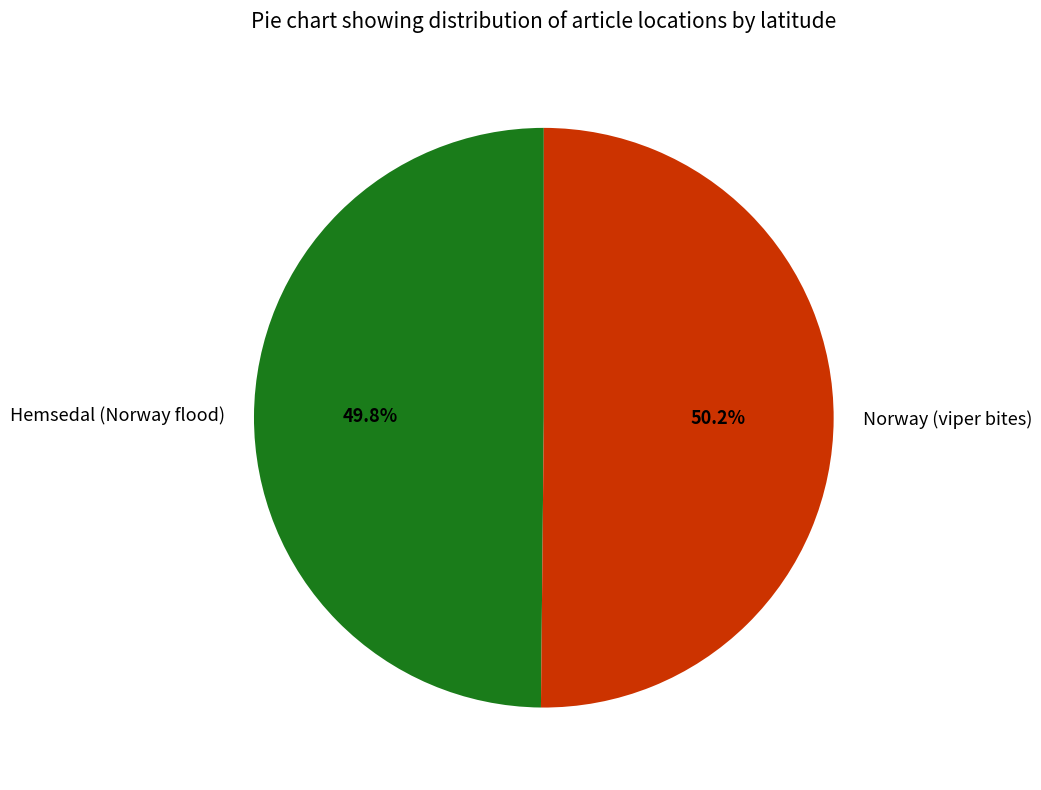

Count the number of slices in the pie.

2